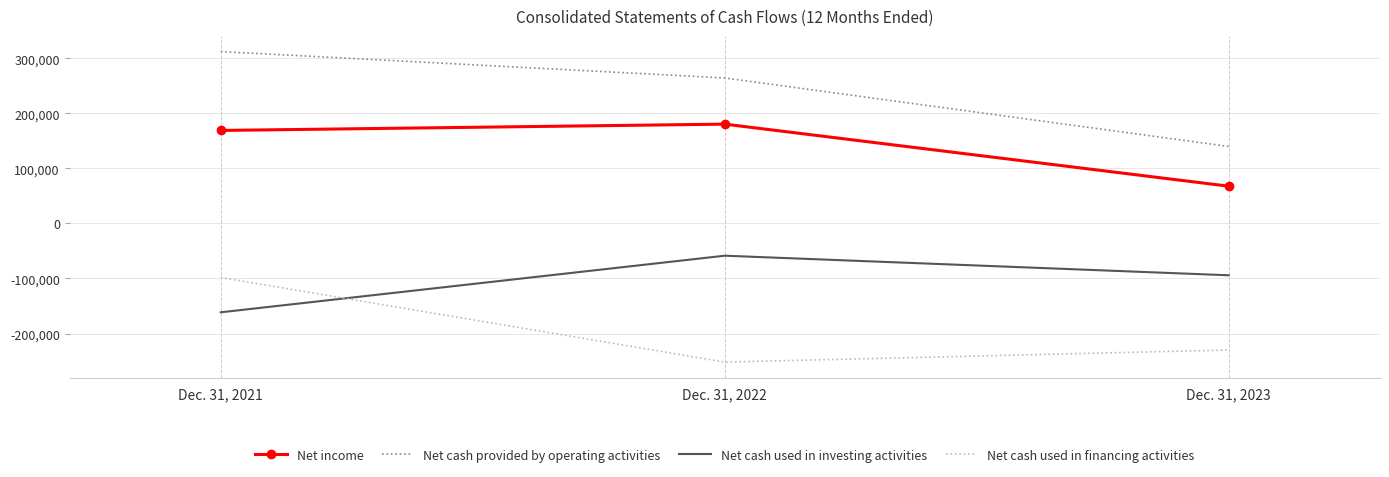

Which series has the largest total across all categories?

Net cash provided by operating activities